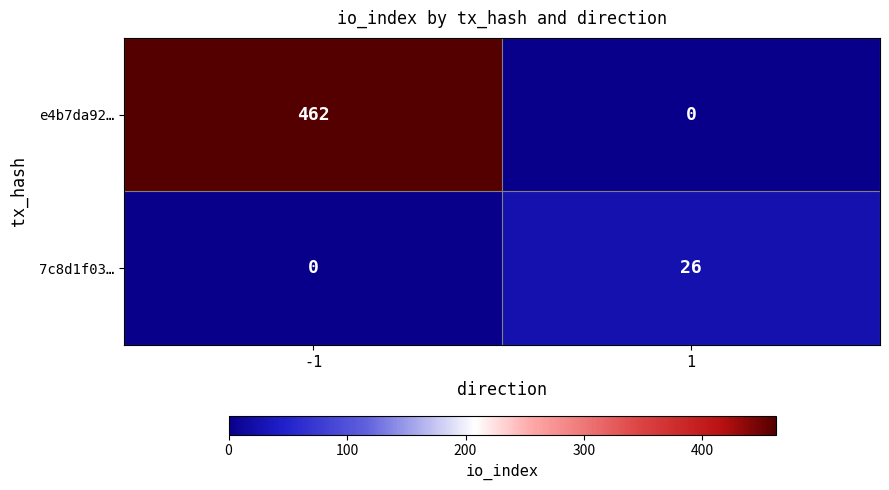

The e4b7da92… series shows 279 at -1. True or false?

False